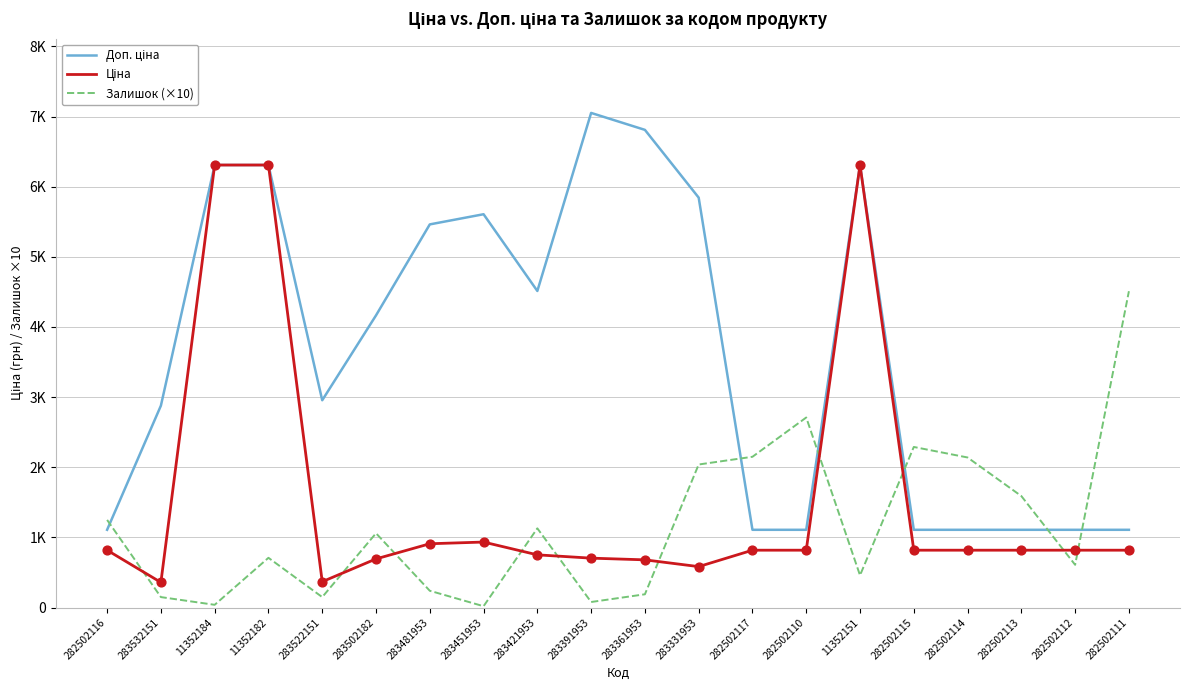

Does the chart have visible grid lines?

Yes